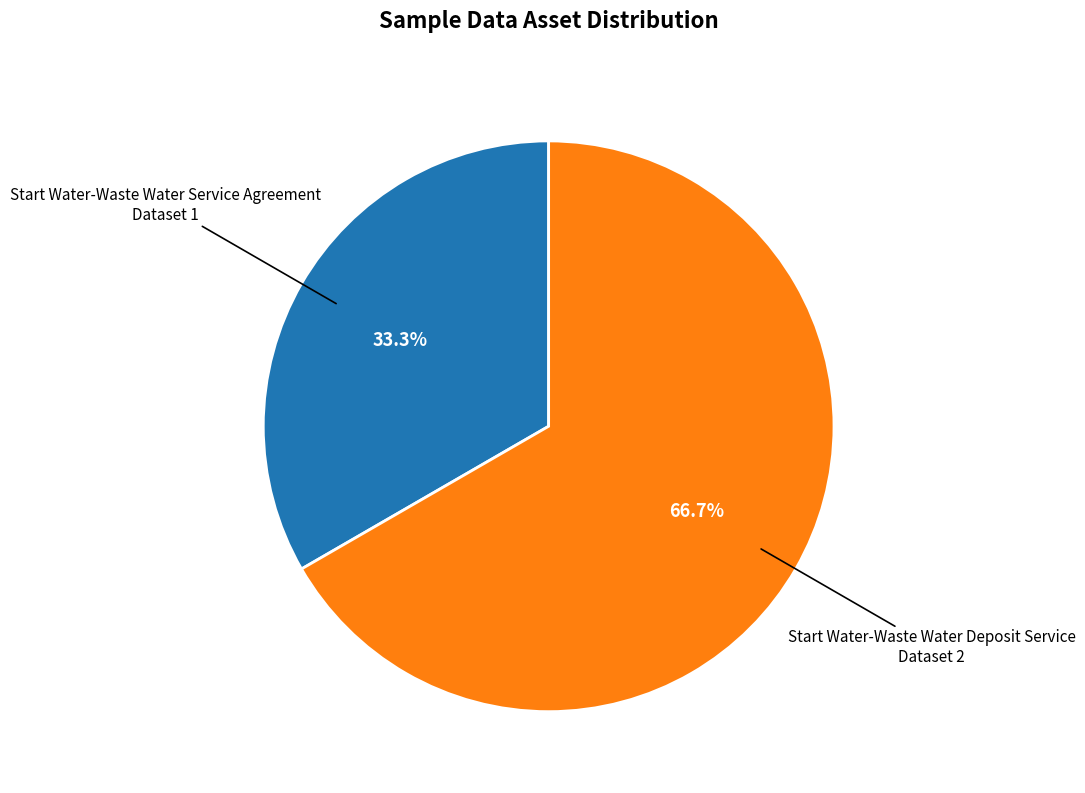

Is Start Water-Waste Water Service Agreement the majority of the pie?

No